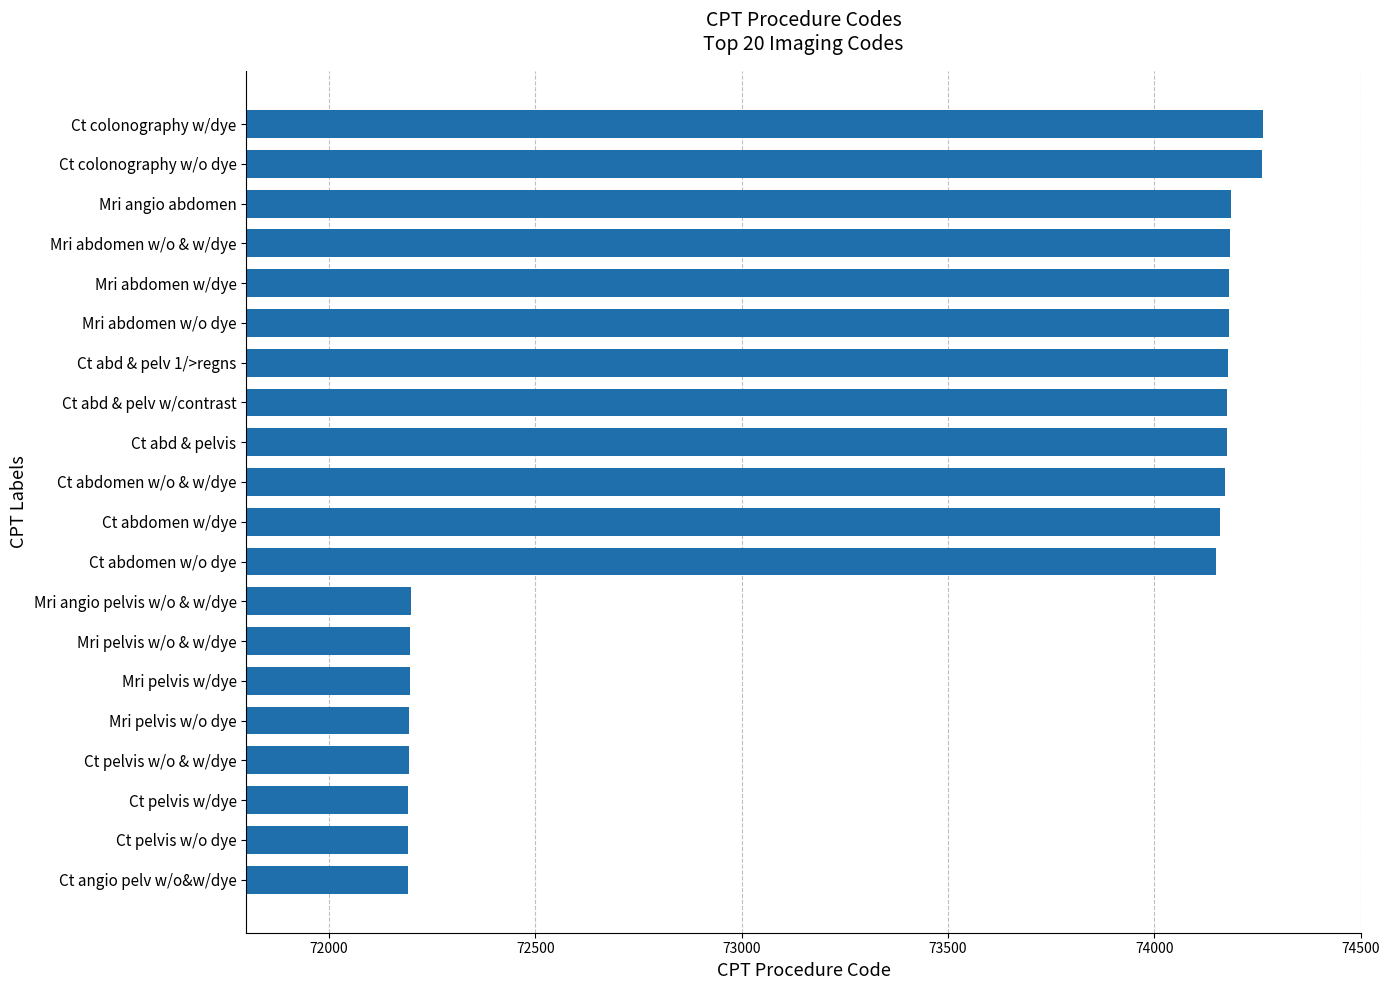

What is the change in value from Mri angio pelvis w/o & w/dye to Ct colonography w/o dye?

+2063